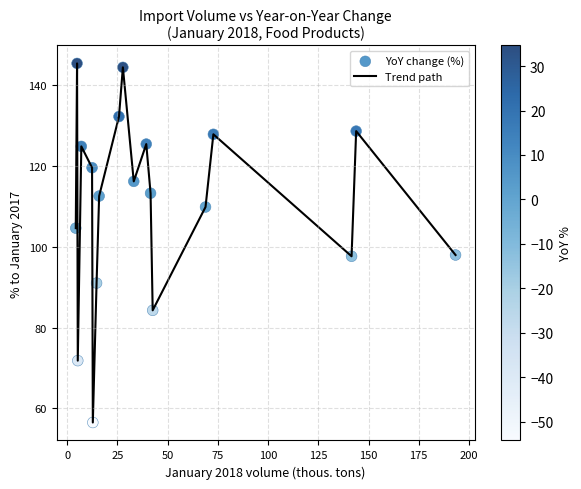

What is the minimum value shown in the chart?

56.5